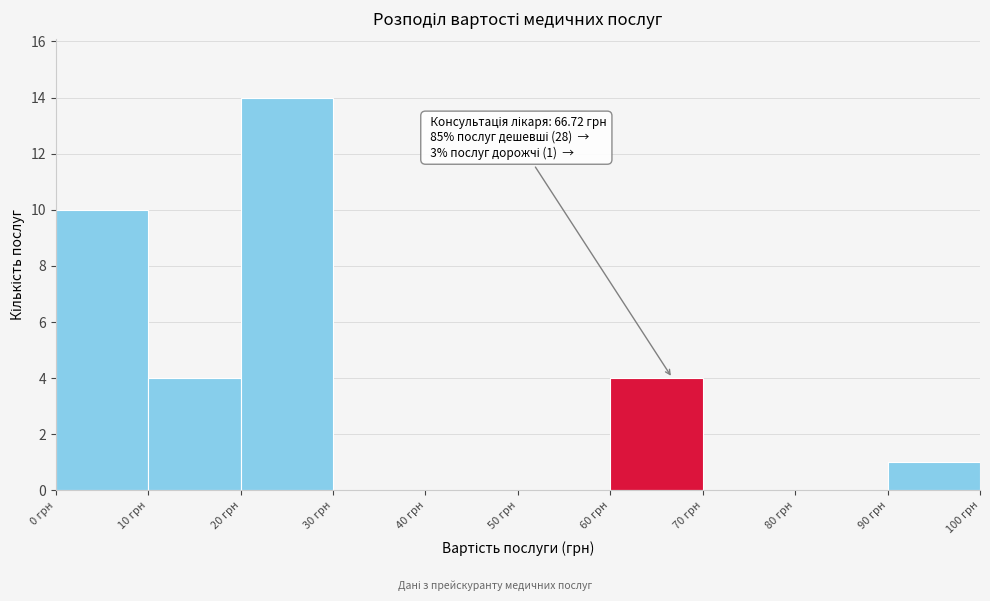

Which range on the x-axis has the tallest bar?

20 to 30